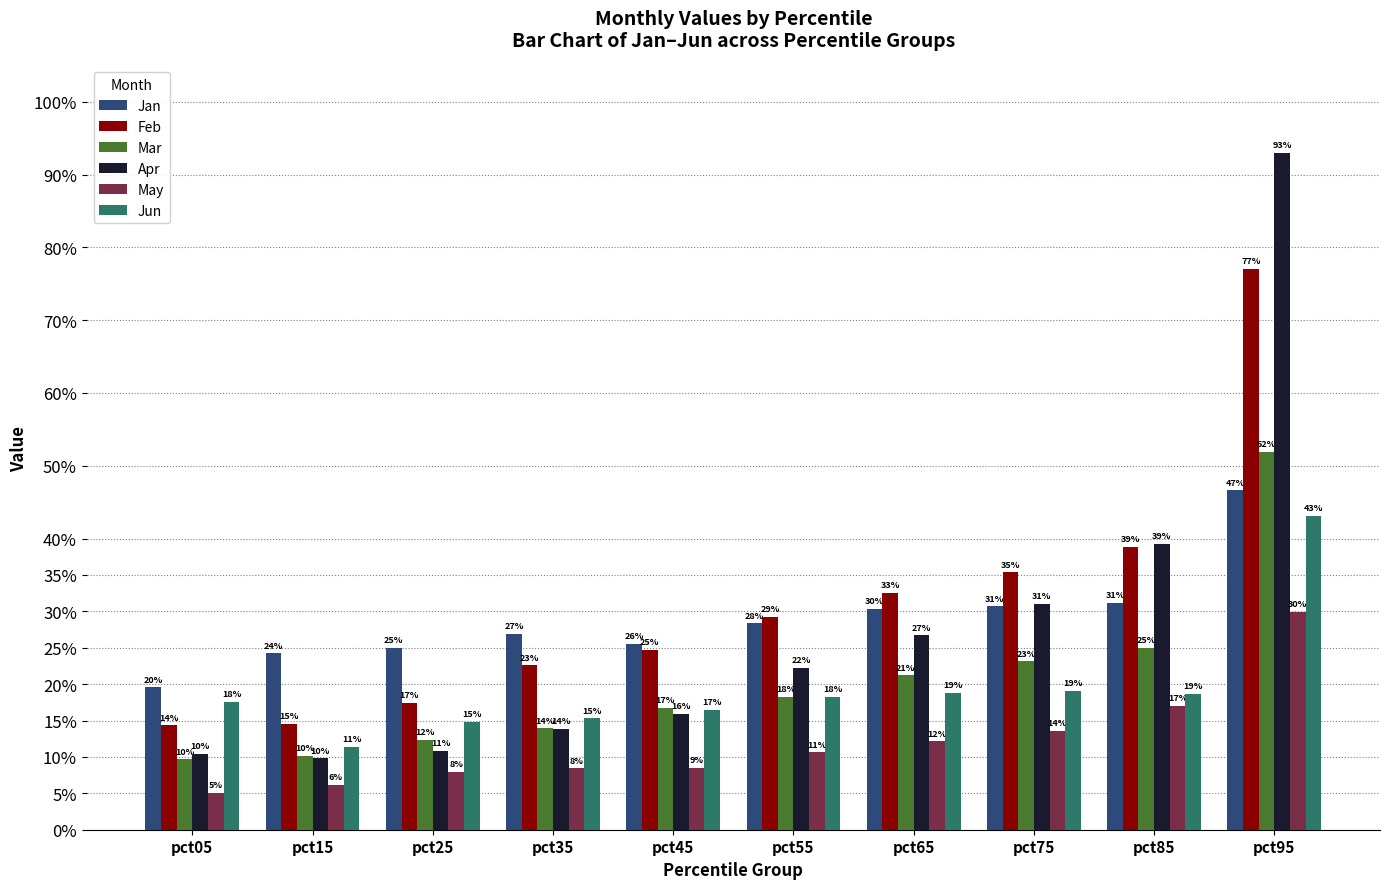

What are all the series names shown in the legend?

Jan, Feb, Mar, Apr, May, Jun